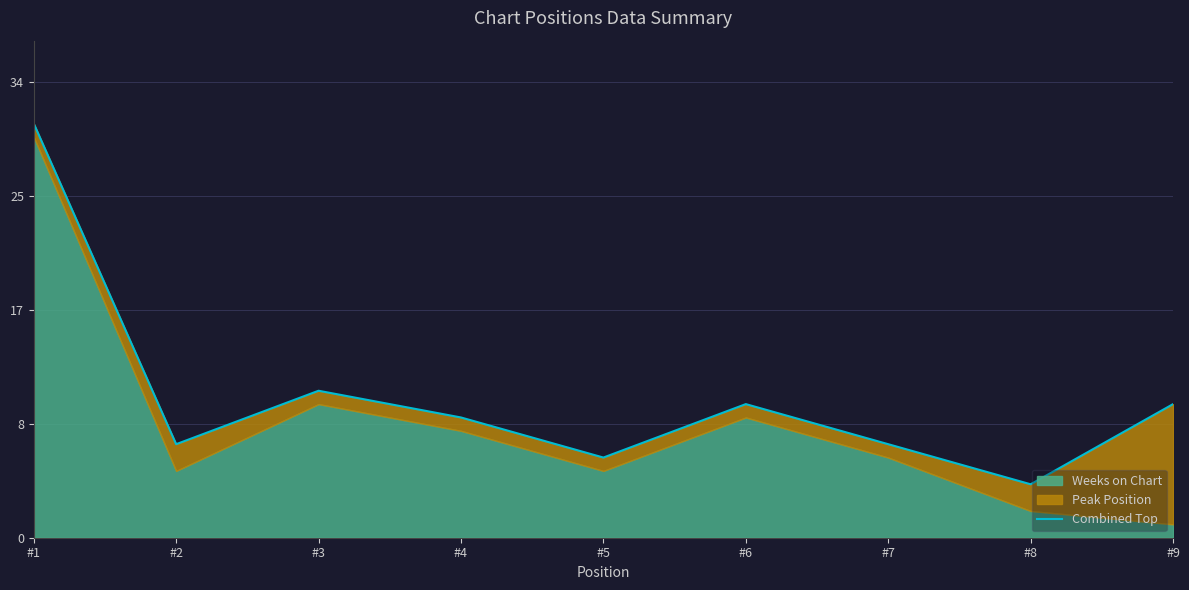

Which has a higher value, #8 or #4?

#4